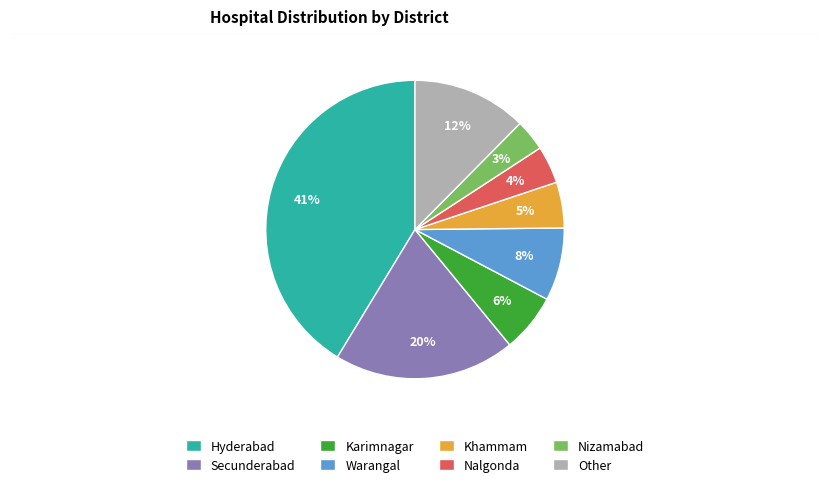

Rank the categories by value from lowest to highest.

Nizamabad, Nalgonda, Khammam, Karimnagar, Warangal, Other, Secunderabad, Hyderabad